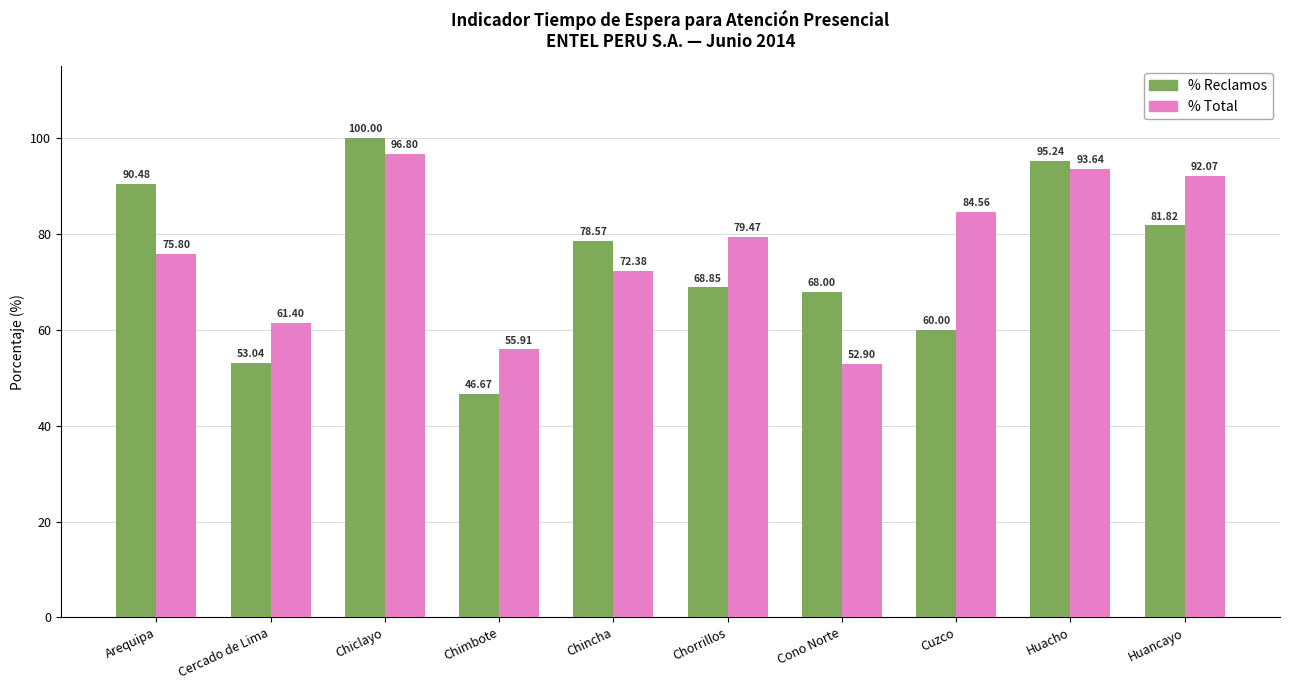

What is the maximum value for % Total?

96.8